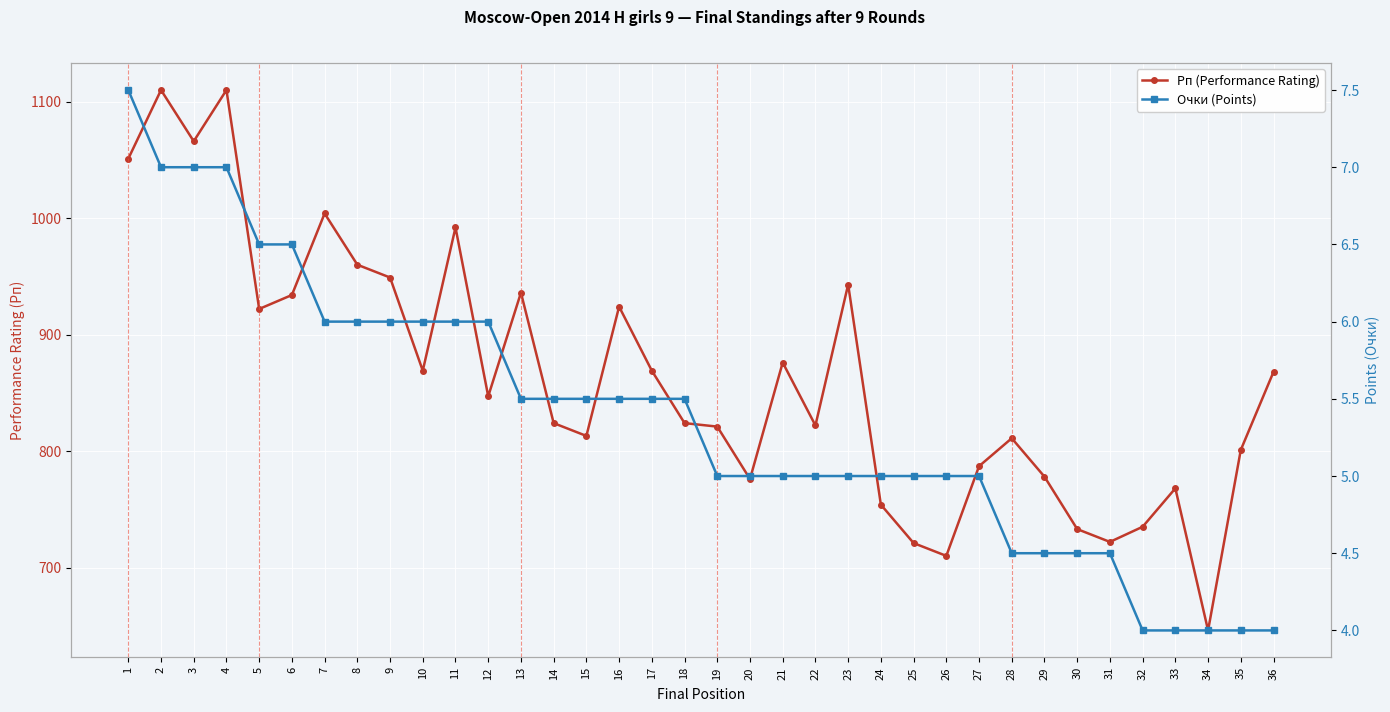

Reading right to left, extract all data points from this chart.

Рп (Performance Rating): 36=868.0	35=801.0	34=646.0	33=768.0	32=735.0	31=722.0	30=733.0	29=778.0	28=811.0	27=787.0	26=710.0	25=721.0	24=754.0	23=943.0	22=822.0	21=876.0	20=776.0	19=821.0	18=824.0	17=869.0	16=924.0	15=813.0	14=824.0	13=936.0	12=847.0	11=992.0	10=869.0	9=949.0	8=960.0	7=1004.0	6=934.0	5=922.0	4=1110.0	3=1066.0	2=1110.0	1=1051.0
Очки (Points): 36=4.0	35=4.0	34=4.0	33=4.0	32=4.0	31=4.5	30=4.5	29=4.5	28=4.5	27=5.0	26=5.0	25=5.0	24=5.0	23=5.0	22=5.0	21=5.0	20=5.0	19=5.0	18=5.5	17=5.5	16=5.5	15=5.5	14=5.5	13=5.5	12=6.0	11=6.0	10=6.0	9=6.0	8=6.0	7=6.0	6=6.5	5=6.5	4=7.0	3=7.0	2=7.0	1=7.5